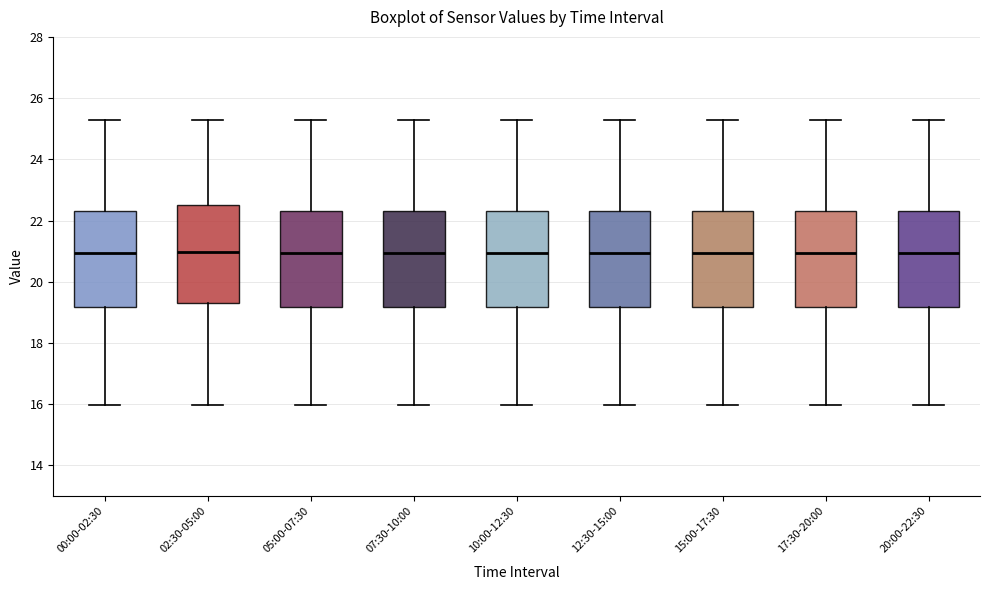

Where does the upper whisker of the box for 12:30-15:00 end on the y-axis? The values are not printed on the chart, so give them approximately, as read against the axis.

25.4